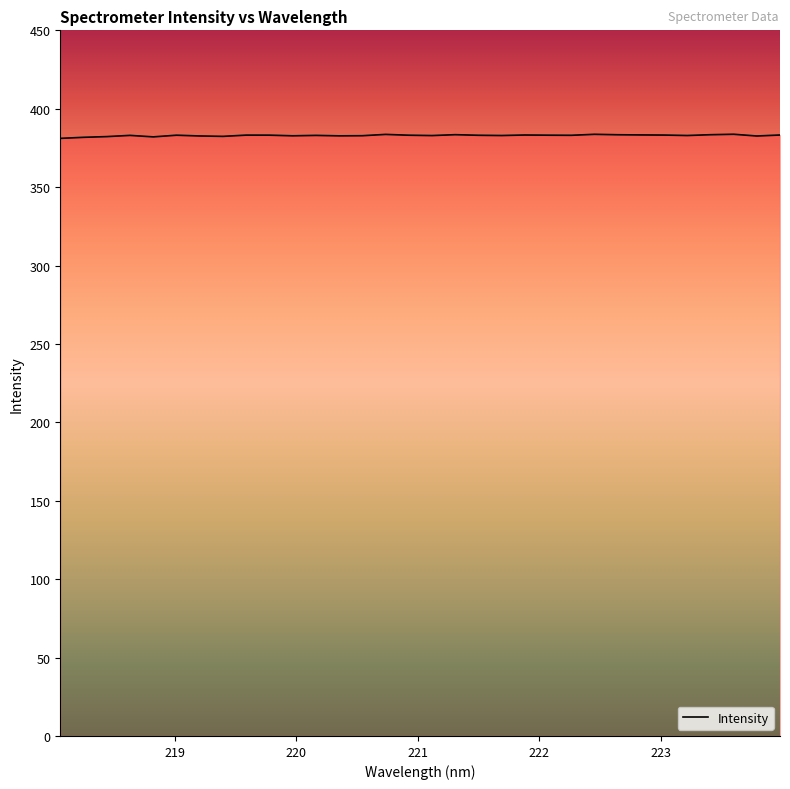

What is the smallest value displayed?

381.1